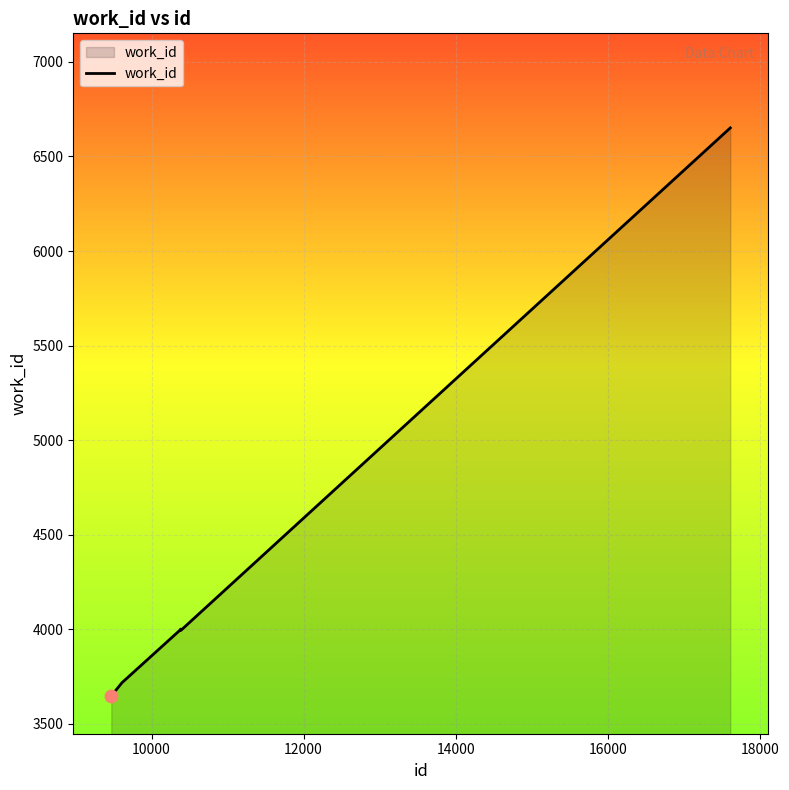

What is the maximum value shown in the chart?

6651